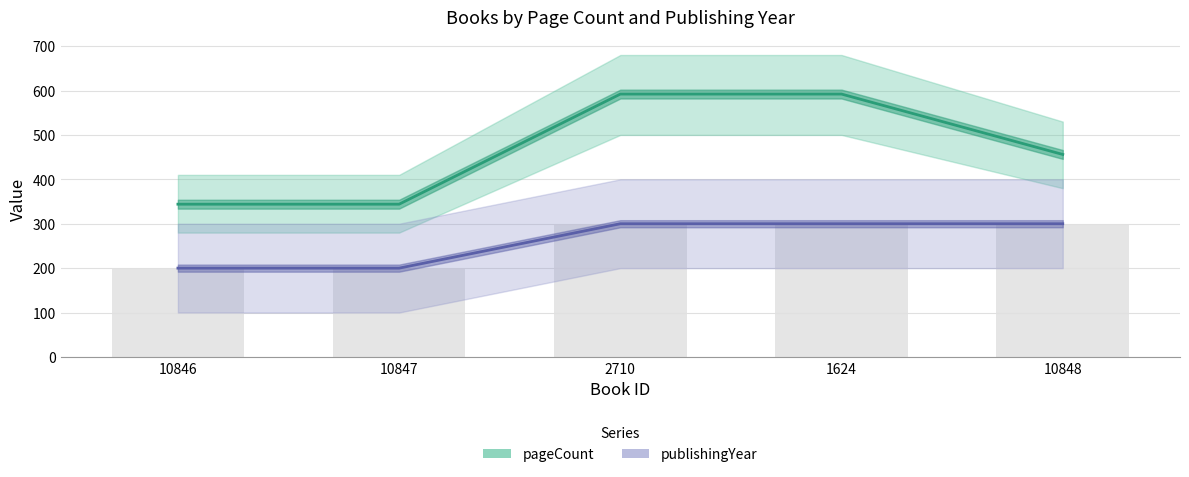

At which label does publishingYear (×100 offset) reach its minimum?

10846